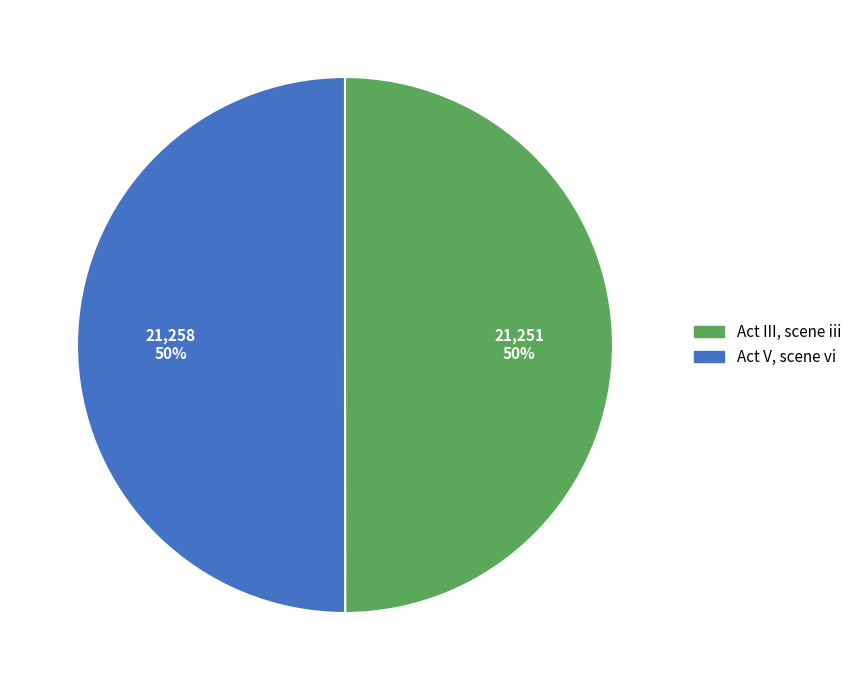

What is the ratio of the value at Act III, scene iii to the value at Act V, scene vi?

1.0